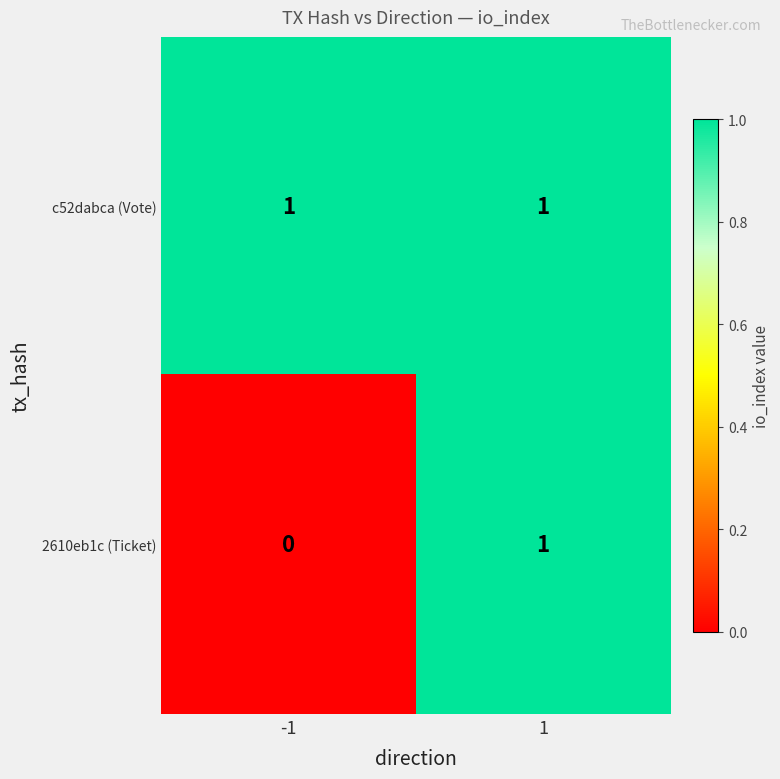

Which series has the largest range (max minus min)?

2610eb1c (Ticket)